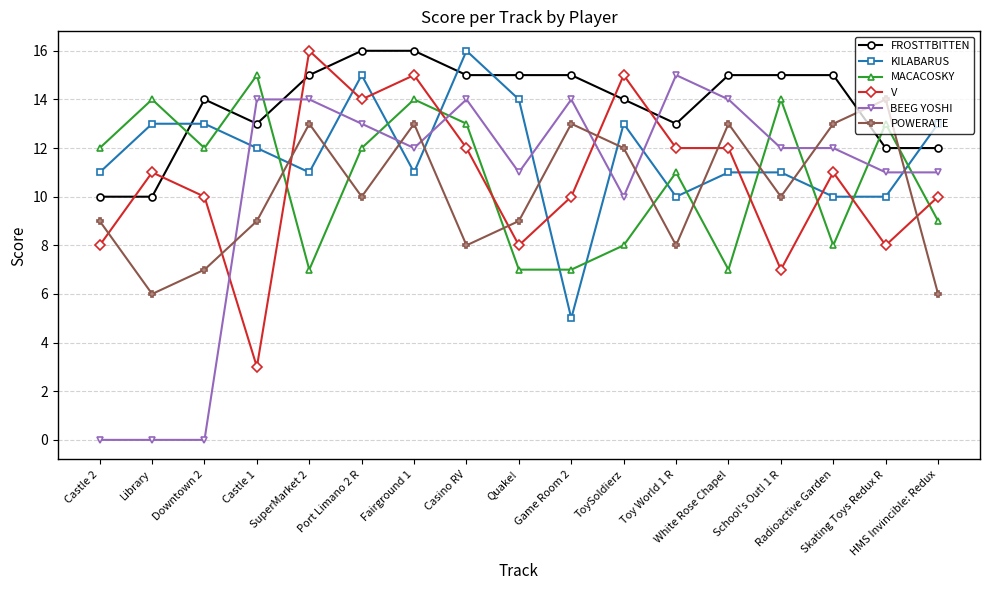

How many times do POWERATE and BEEG YOSHI cross each other?

7